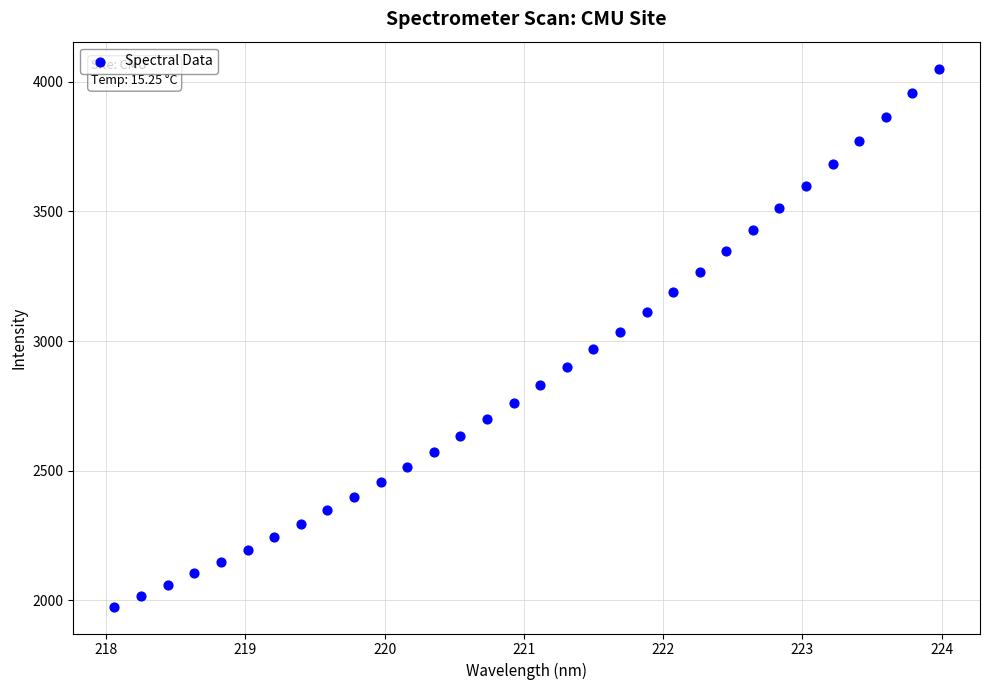

What is the range of X values (max minus min)?

5.9